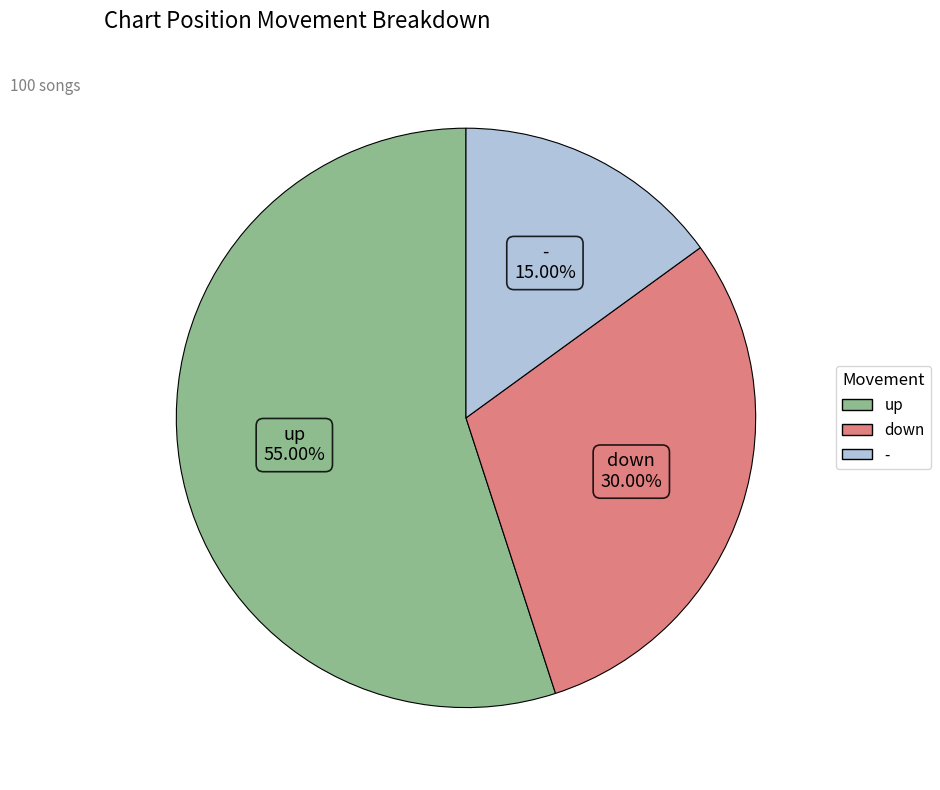

To the nearest percent, what is the difference between the down and up slice percentages?

25%